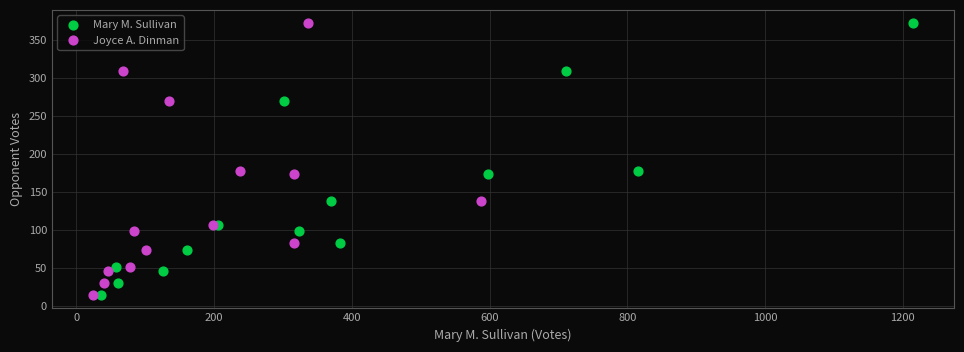

What are all the series names shown in the legend?

Mary M. Sullivan, Joyce A. Dinman